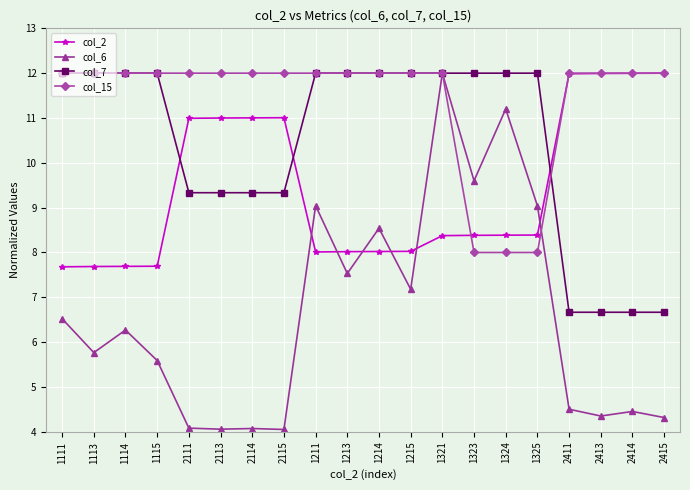

What is the label of the 10th point from the right?

1214